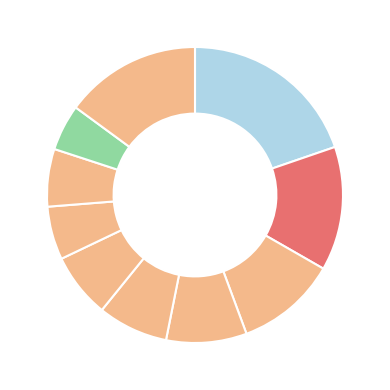

Rank the categories by value from highest to lowest.

pct05, pct95, pct15, pct25, pct35, pct45, pct55, pct75, pct65, pct85